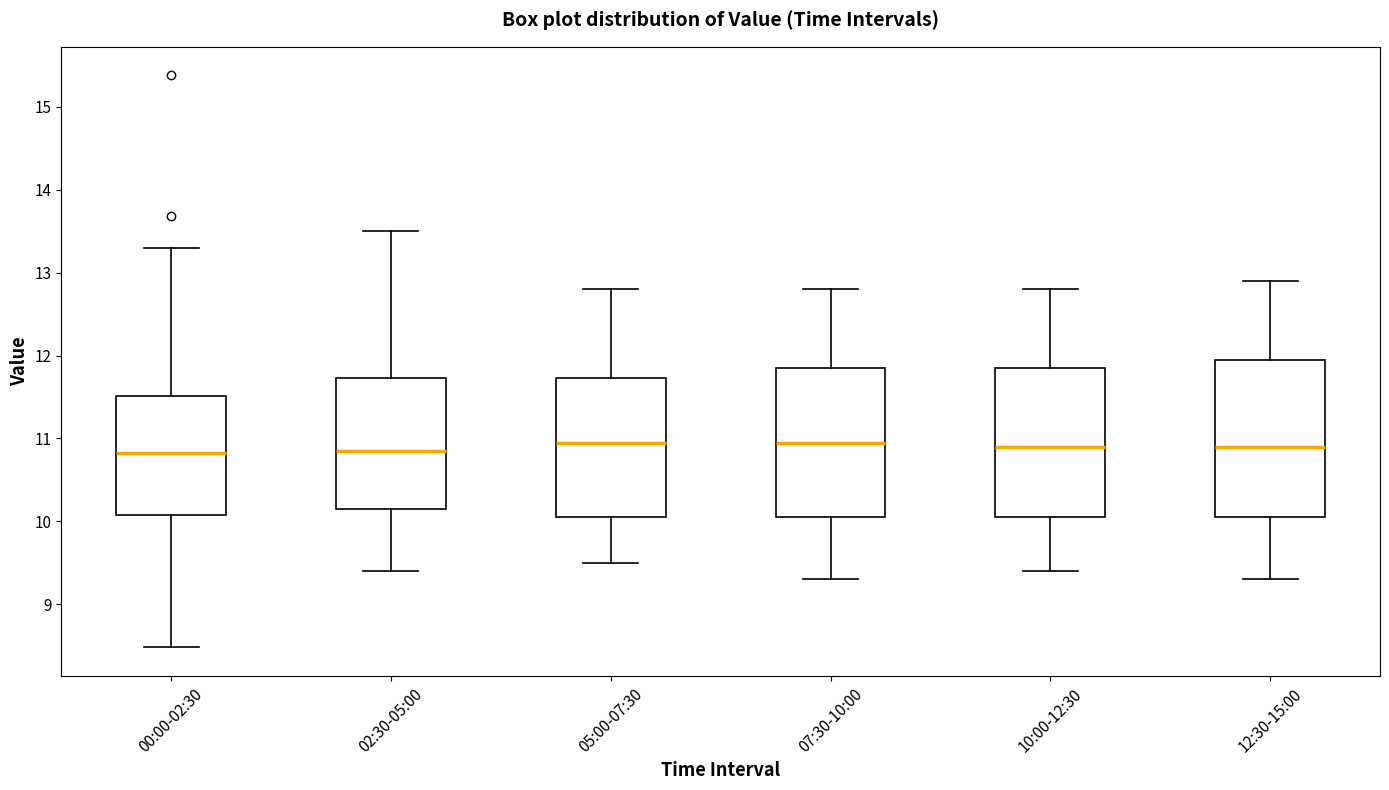

Reading left to right, read every box against the y-axis: the position of its median line, the range the box covers, and the ends of its whiskers. The values are not printed on the chart, so give them approximately, as read against the axis.

00:00-02:30: median 10.8, box 10.1 to 11.5, whiskers 8.5 to 13.3
02:30-05:00: median 10.9, box 10.2 to 11.7, whiskers 9.4 to 13.5
05:00-07:30: median 11.0, box 10.1 to 11.7, whiskers 9.5 to 12.8
07:30-10:00: median 11.0, box 10.1 to 11.9, whiskers 9.3 to 12.8
10:00-12:30: median 10.9, box 10.1 to 11.9, whiskers 9.4 to 12.8
12:30-15:00: median 10.9, box 10.1 to 12.0, whiskers 9.3 to 12.9